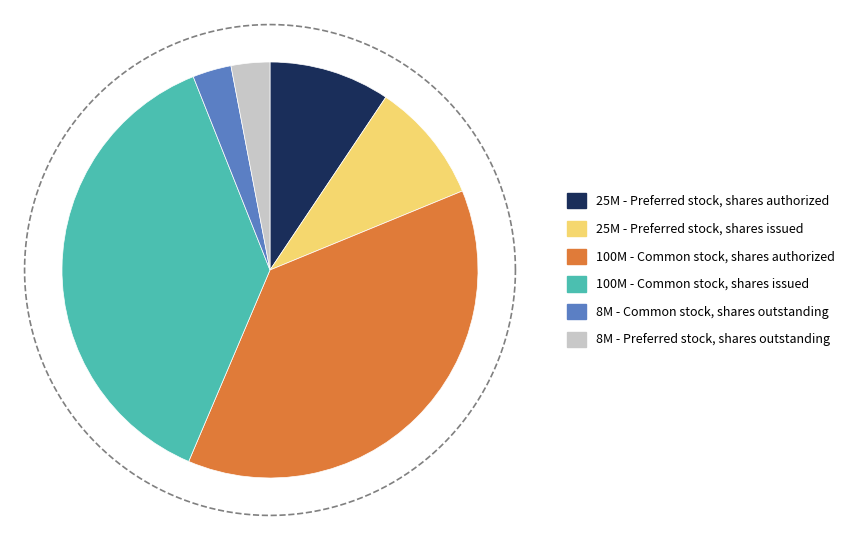

Which slice is the largest?

Common stock, shares authorized